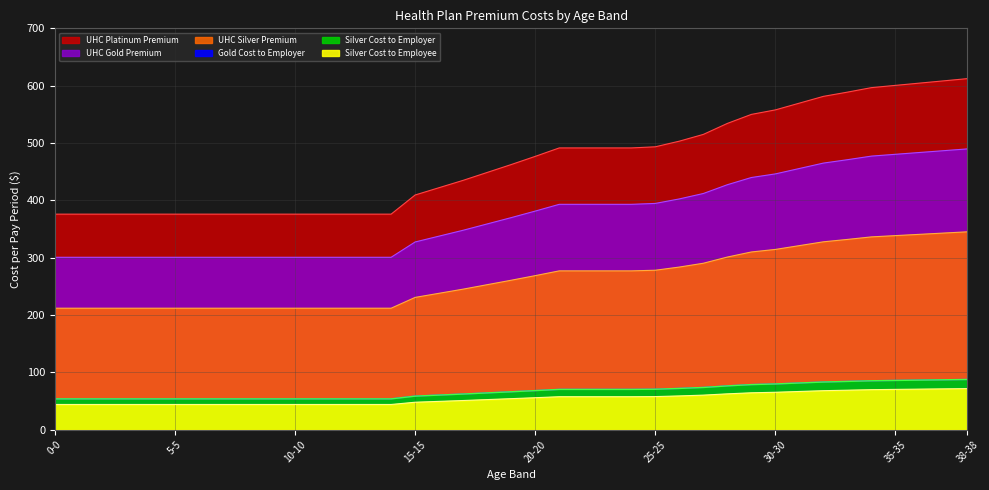

The UHC Gold Premium series shows 470.9 at 33-33. True or false?

True